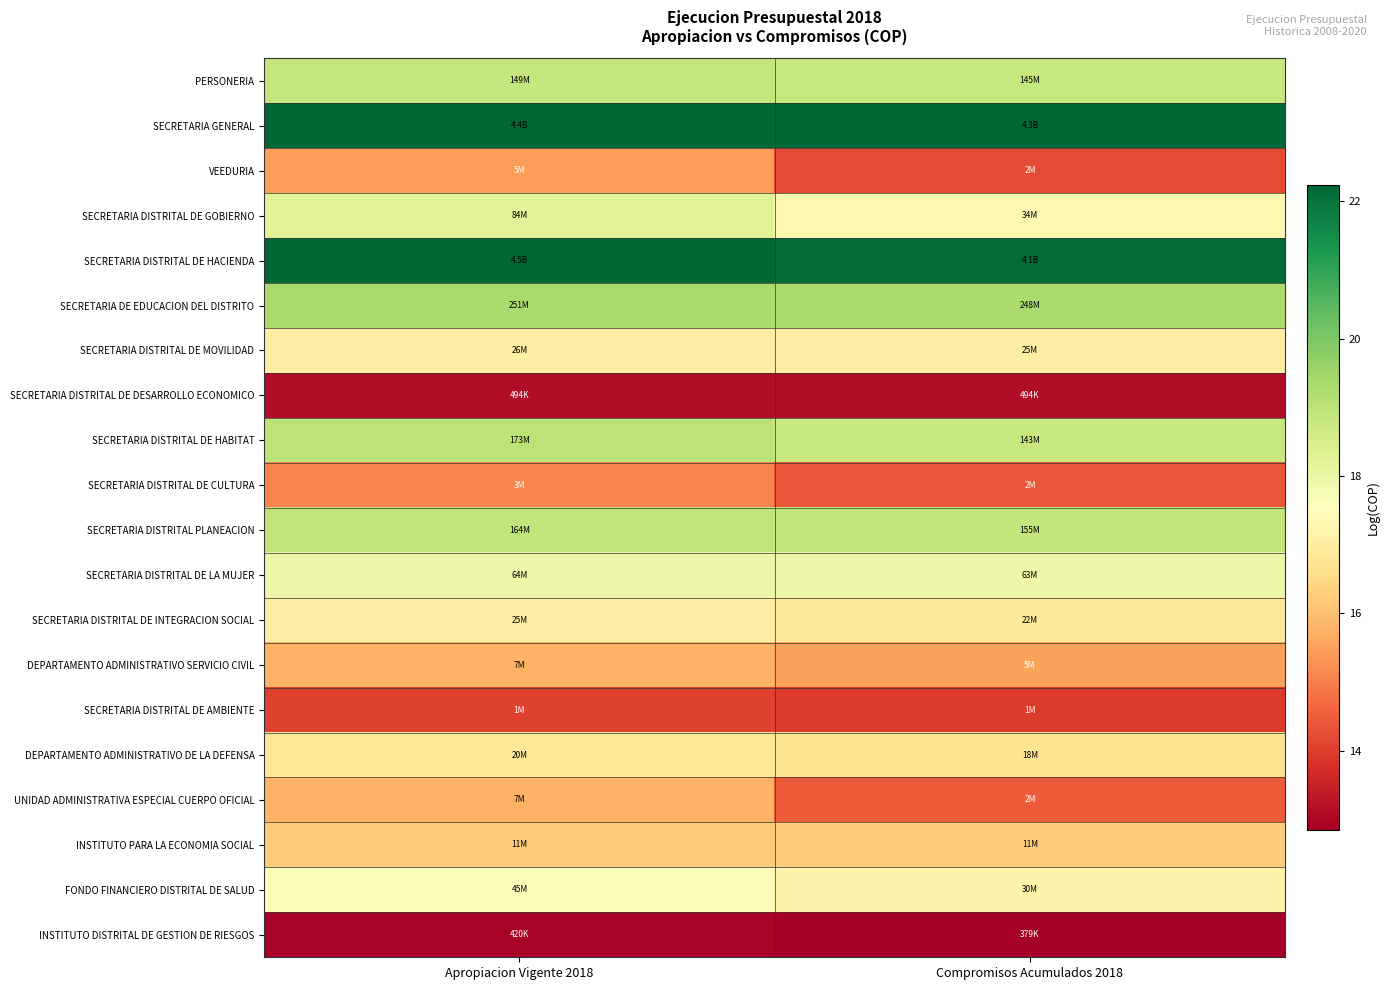

Reading left to right, extract all data points from this chart.

PERSONERIA: Apropiacion Vigente 2018=18.8	Compromisos Acumulados 2018=18.8
SECRETARIA GENERAL: Apropiacion Vigente 2018=22.2	Compromisos Acumulados 2018=22.2
VEEDURIA: Apropiacion Vigente 2018=15.4	Compromisos Acumulados 2018=14.2
SECRETARIA DISTRITAL DE GOBIERNO: Apropiacion Vigente 2018=18.2	Compromisos Acumulados 2018=17.3
SECRETARIA DISTRITAL DE HACIENDA: Apropiacion Vigente 2018=22.2	Compromisos Acumulados 2018=22.1
SECRETARIA DE EDUCACION DEL DISTRITO: Apropiacion Vigente 2018=19.3	Compromisos Acumulados 2018=19.3
SECRETARIA DISTRITAL DE MOVILIDAD: Apropiacion Vigente 2018=17.1	Compromisos Acumulados 2018=17.0
SECRETARIA DISTRITAL DE DESARROLLO ECONOMICO: Apropiacion Vigente 2018=13.1	Compromisos Acumulados 2018=13.1
SECRETARIA DISTRITAL DE HABITAT: Apropiacion Vigente 2018=19.0	Compromisos Acumulados 2018=18.8
SECRETARIA DISTRITAL DE CULTURA: Apropiacion Vigente 2018=15.1	Compromisos Acumulados 2018=14.4
SECRETARIA DISTRITAL PLANEACION: Apropiacion Vigente 2018=18.9	Compromisos Acumulados 2018=18.9
SECRETARIA DISTRITAL DE LA MUJER: Apropiacion Vigente 2018=18.0	Compromisos Acumulados 2018=18.0
SECRETARIA DISTRITAL DE INTEGRACION SOCIAL: Apropiacion Vigente 2018=17.0	Compromisos Acumulados 2018=16.9
DEPARTAMENTO ADMINISTRATIVO SERVICIO CIVIL: Apropiacion Vigente 2018=15.8	Compromisos Acumulados 2018=15.5
SECRETARIA DISTRITAL DE AMBIENTE: Apropiacion Vigente 2018=14.1	Compromisos Acumulados 2018=14.0
DEPARTAMENTO ADMINISTRATIVO DE LA DEFENSA: Apropiacion Vigente 2018=16.8	Compromisos Acumulados 2018=16.7
UNIDAD ADMINISTRATIVA ESPECIAL CUERPO OFICIAL: Apropiacion Vigente 2018=15.8	Compromisos Acumulados 2018=14.5
INSTITUTO PARA LA ECONOMIA SOCIAL: Apropiacion Vigente 2018=16.2	Compromisos Acumulados 2018=16.2
FONDO FINANCIERO DISTRITAL DE SALUD: Apropiacion Vigente 2018=17.6	Compromisos Acumulados 2018=17.2
INSTITUTO DISTRITAL DE GESTION DE RIESGOS: Apropiacion Vigente 2018=12.9	Compromisos Acumulados 2018=12.8